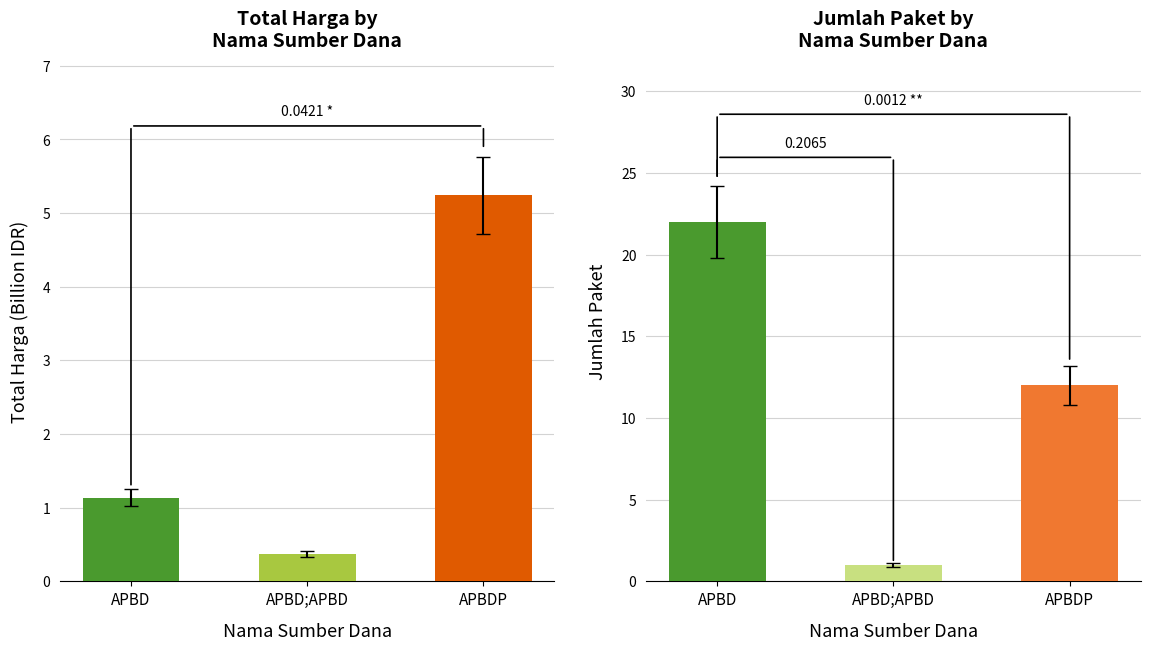

What is the label of the 1st bar from the right?

APBDP